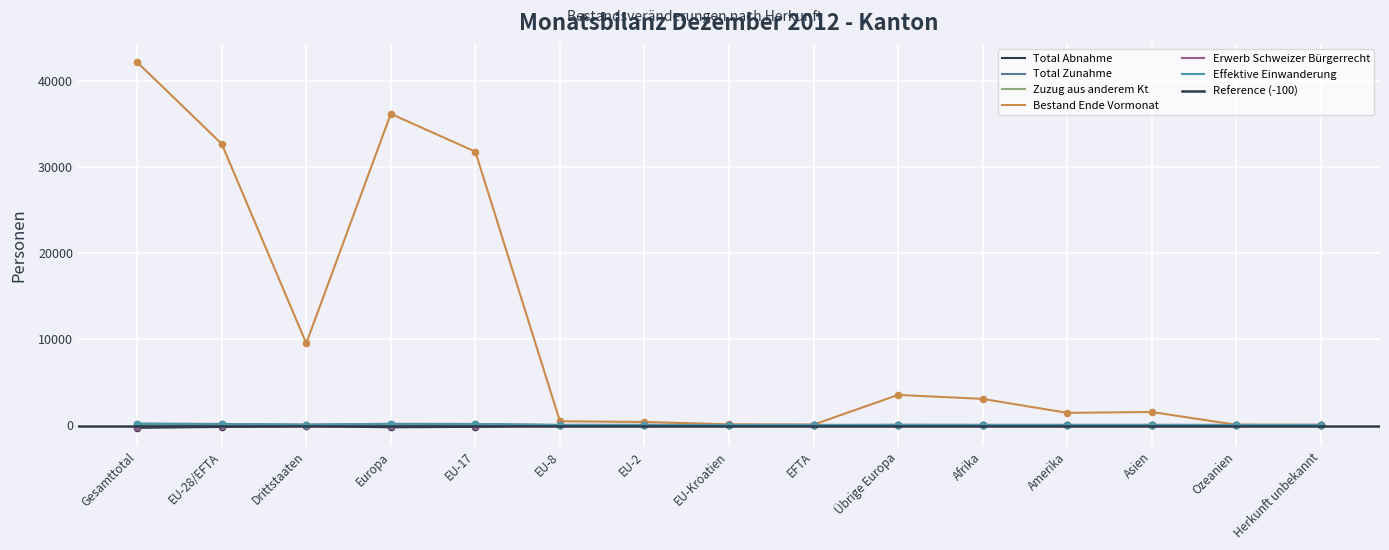

Is the value of Bestand Ende Vormonat at EFTA greater than the value of Total Zunahme at Afrika?

Yes